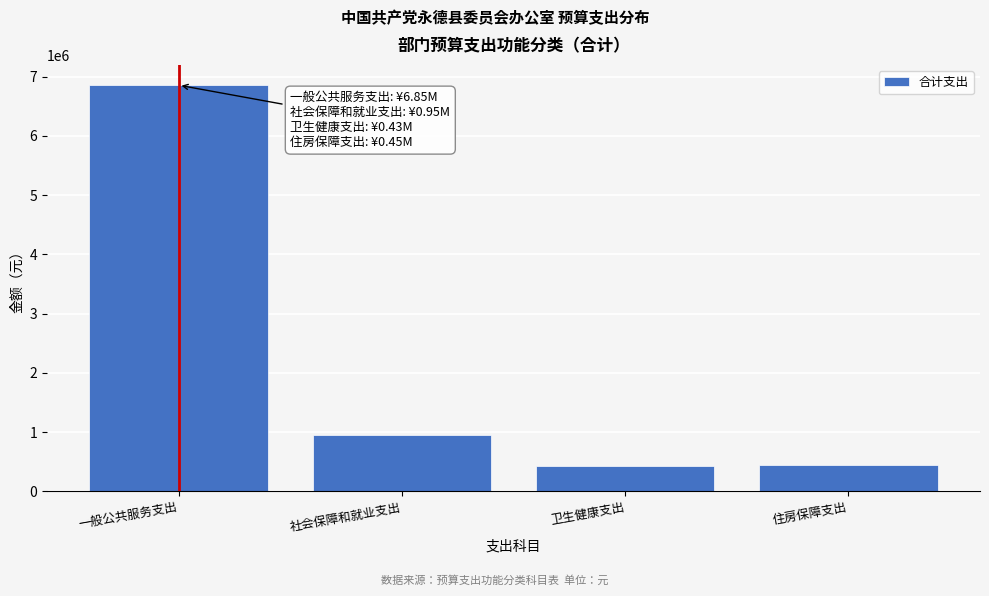

True or false: the data shows 952879.6 at 社会保障和就业支出.

True